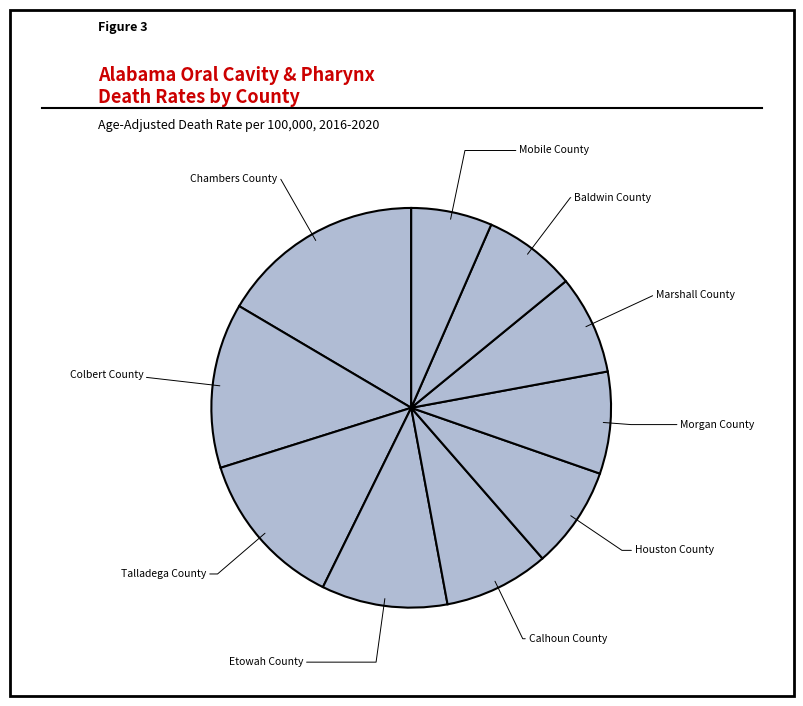

How many slices are in this pie chart?

10